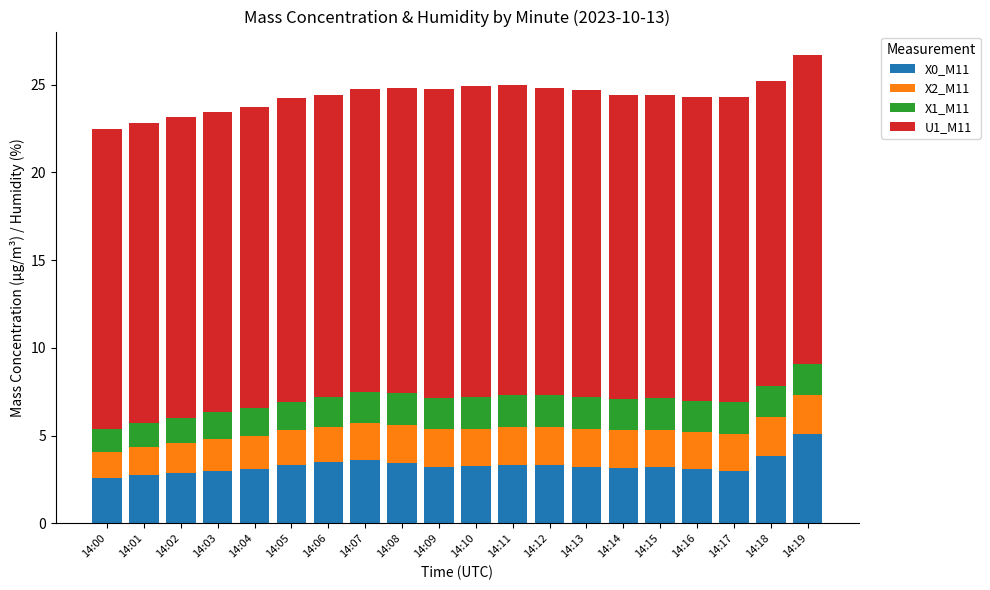

What is the maximum value for X0_M11?

5.1